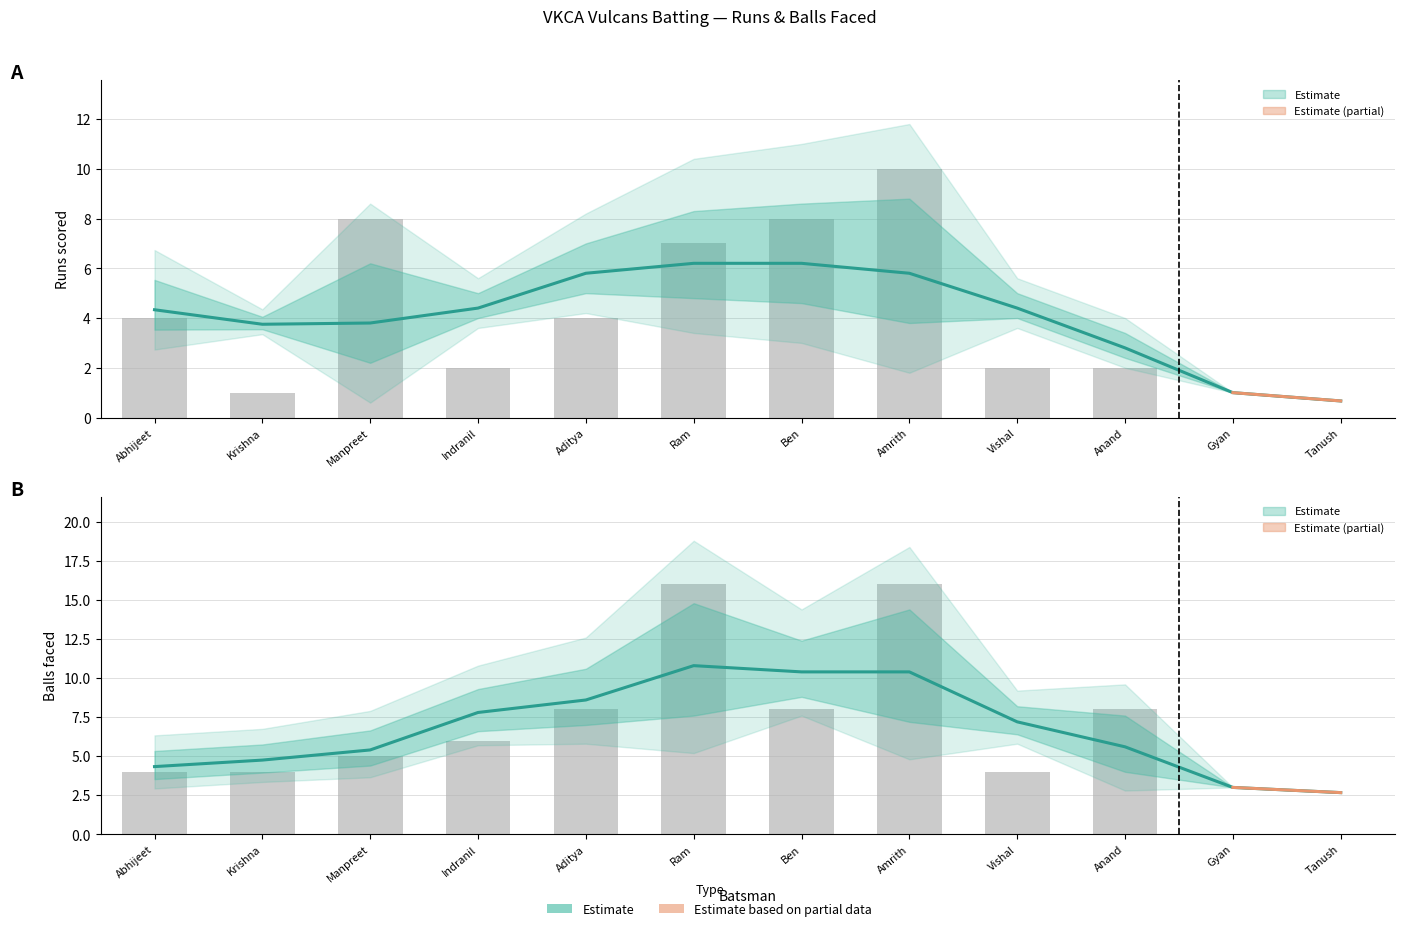

Rank the series by their average value, from lowest to highest.

Runs, Balls